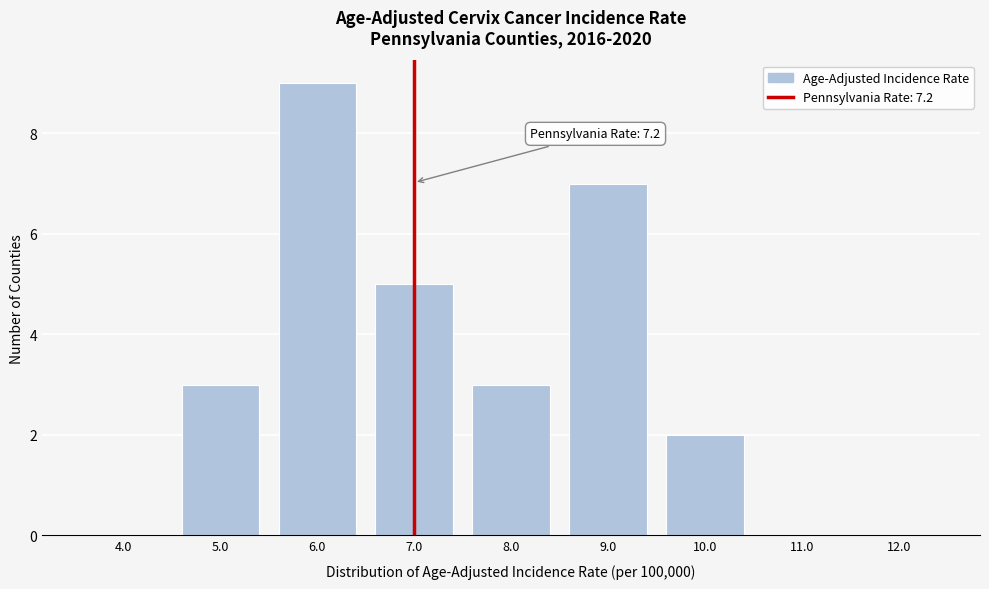

Reading left to right, extract all data points from this chart.

4.0=0	5.0=3	6.0=9	7.0=5	8.0=3	9.0=7	10.0=2	11.0=0	12.0=0